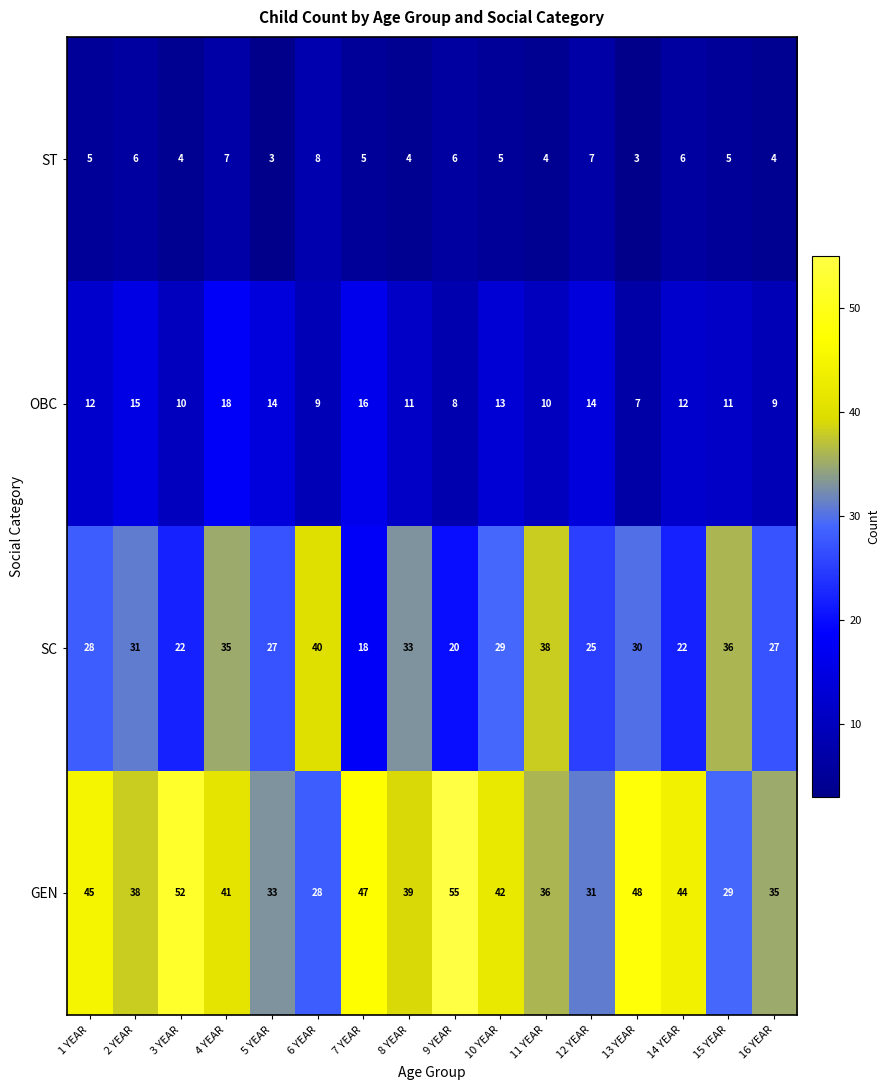

What is the minimum value for GEN?

28